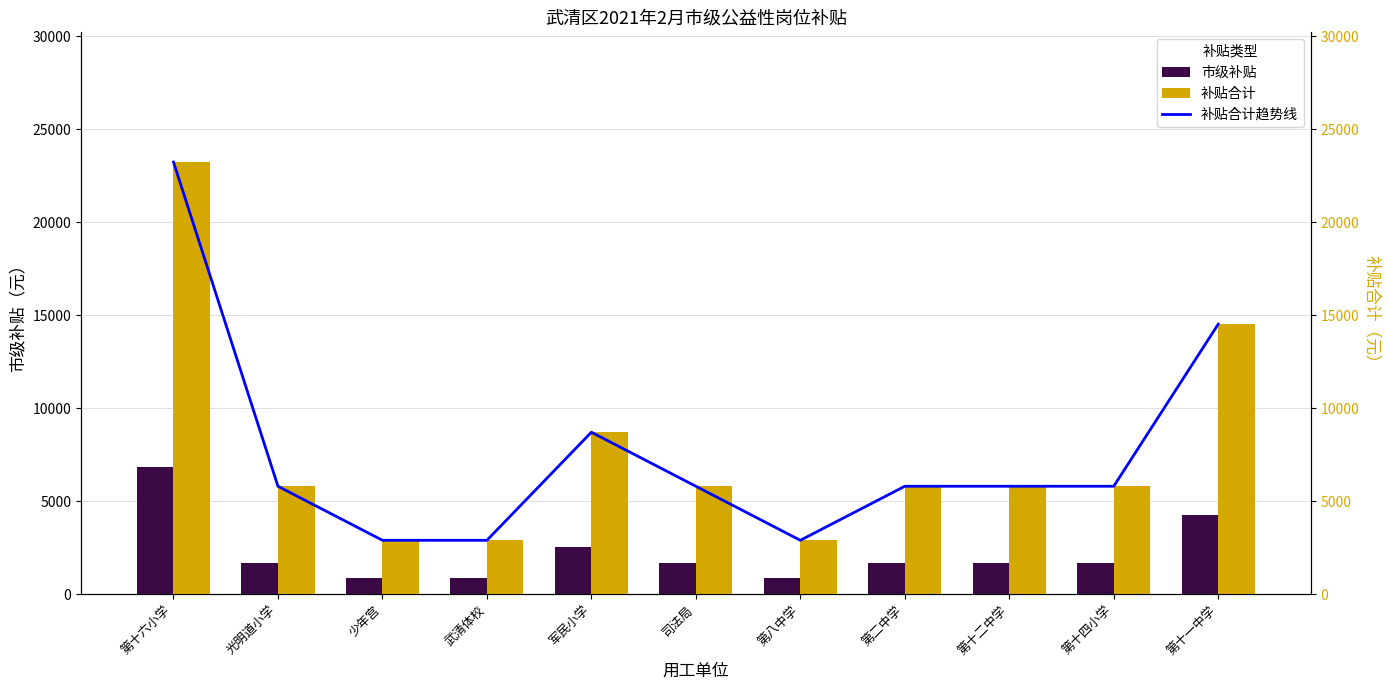

What is the label of the 5th bar from the left?

军民小学